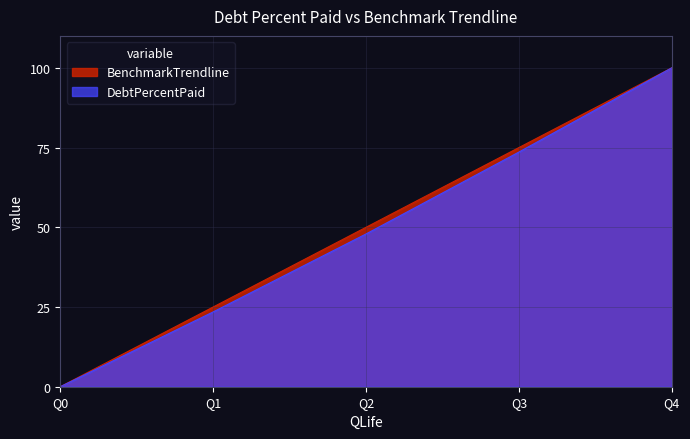

The value of BenchmarkTrendline at Q4 is 100.0. True or false?

True